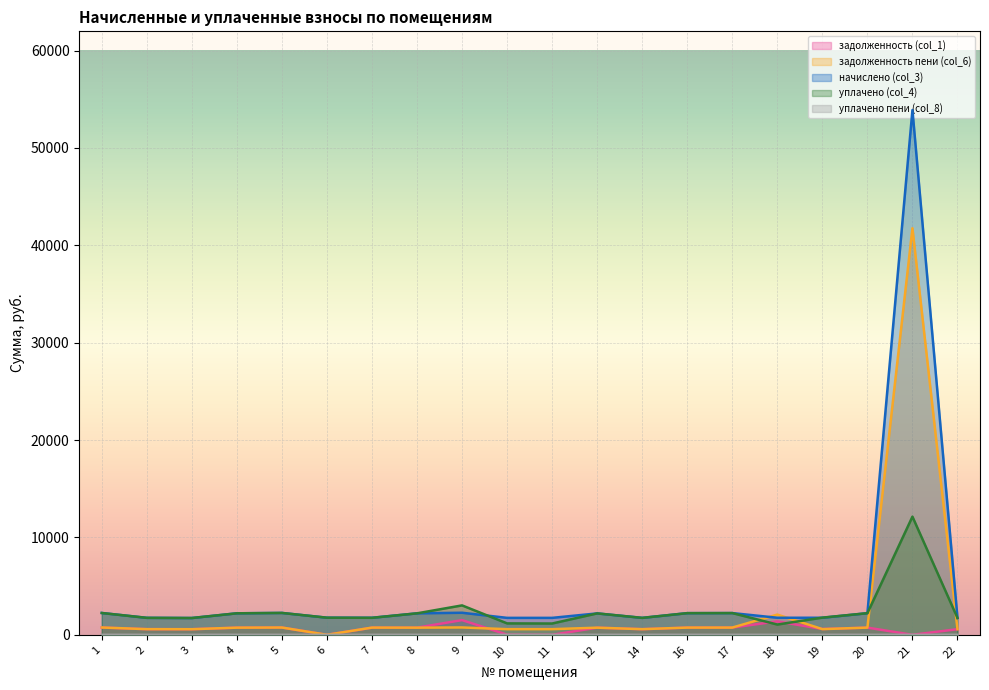

What is the difference between the maximum and second lowest values in the задолженность (col_1) series?

1510.3